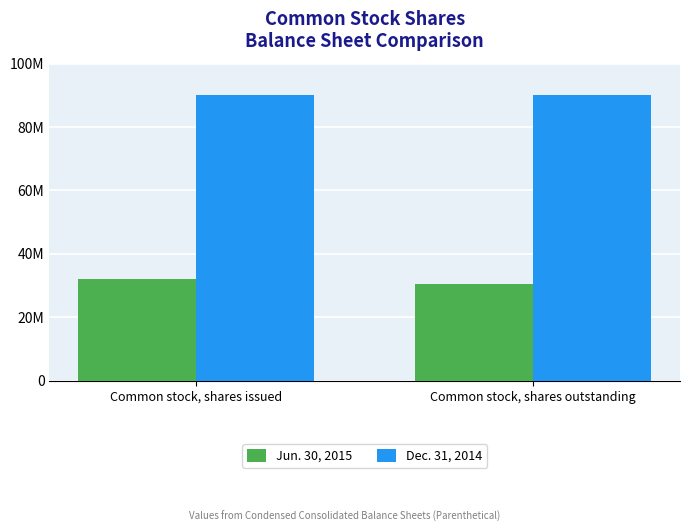

Are the bars grouped side by side (vs. stacked)?

Yes